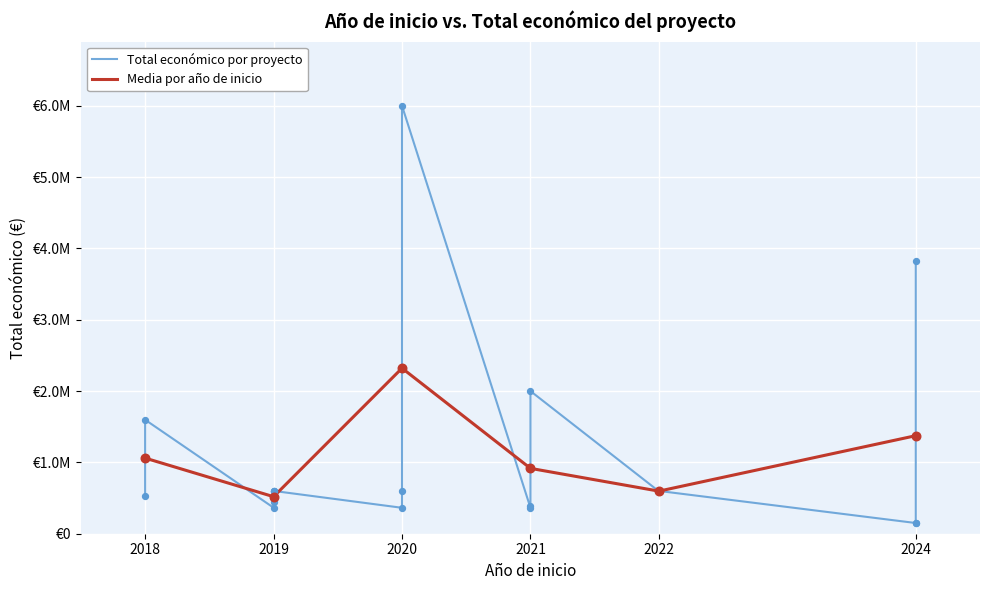

Between 2024 and 2024, which is larger?

2024